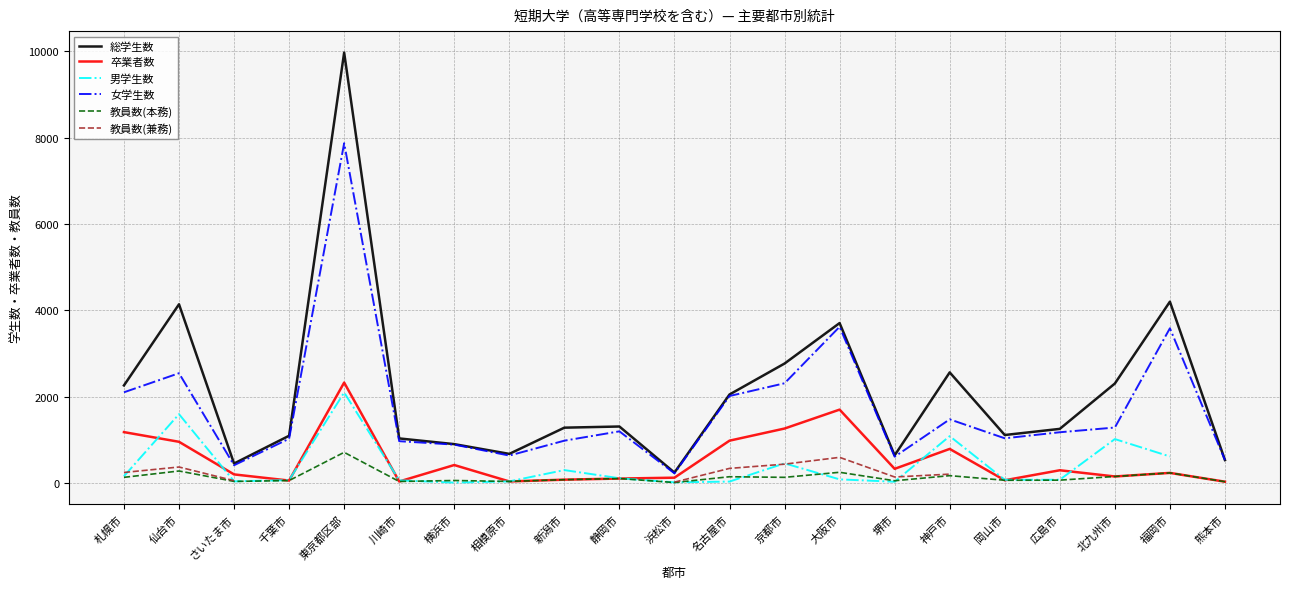

True or false: 卒業者数 and 教員数(本務) cross at least once.

False